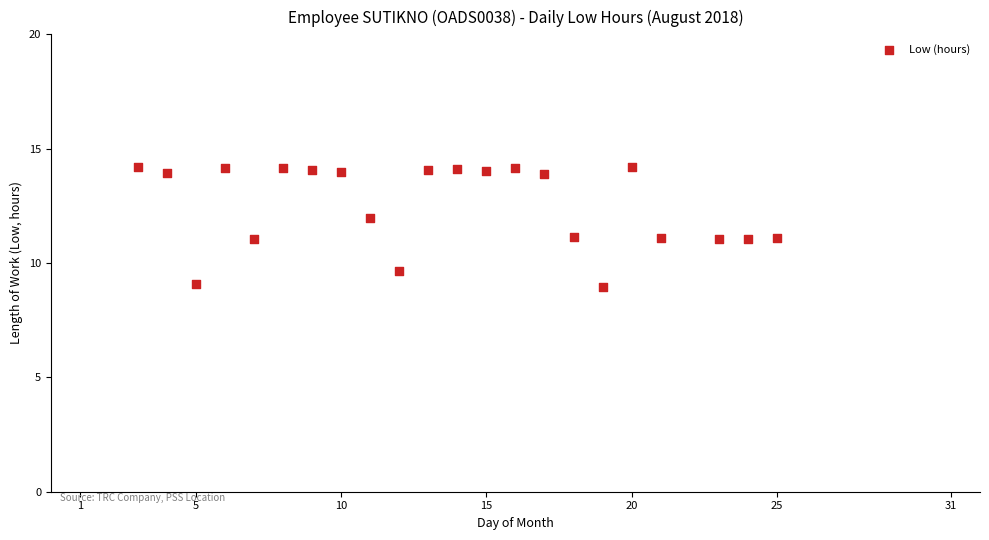

What is the range of X values (max minus min)?

22.0